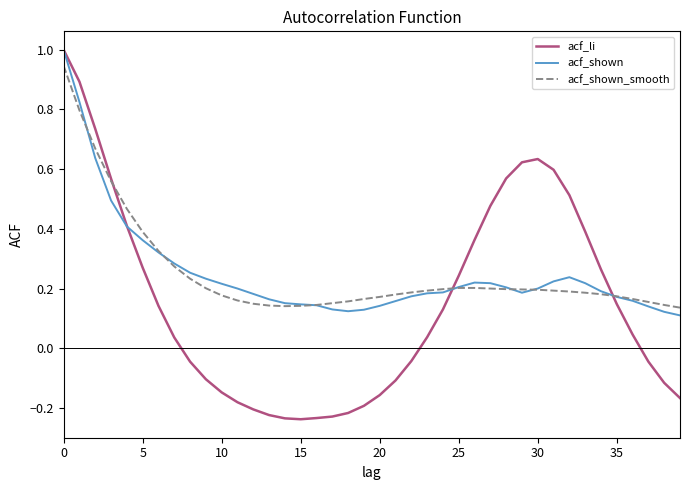

What are all the series names shown in the legend?

acf_li, acf_shown, acf_shown_smooth